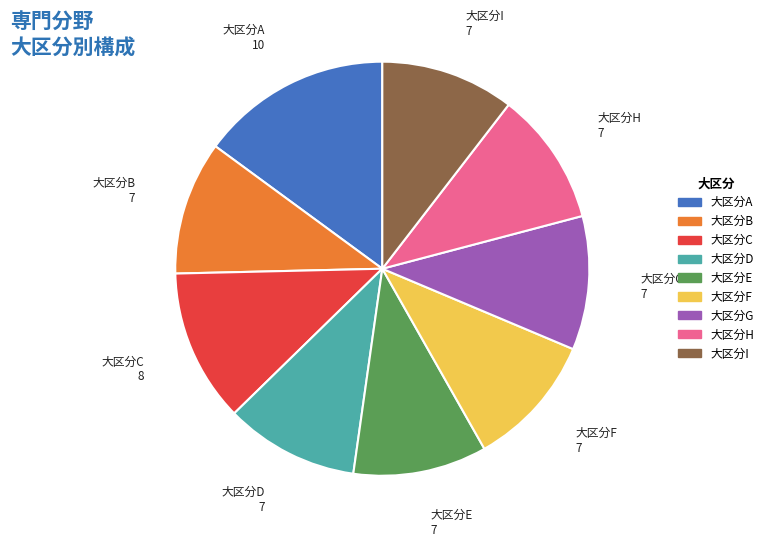

Which slice is the largest?

大区分A